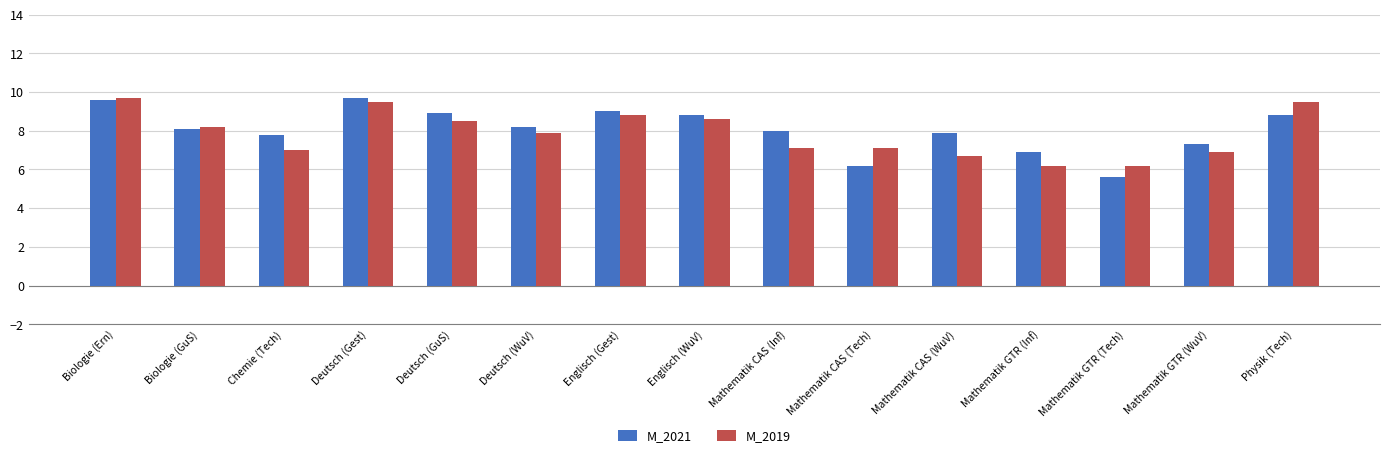

Which series has the widest spread of values?

M_2021